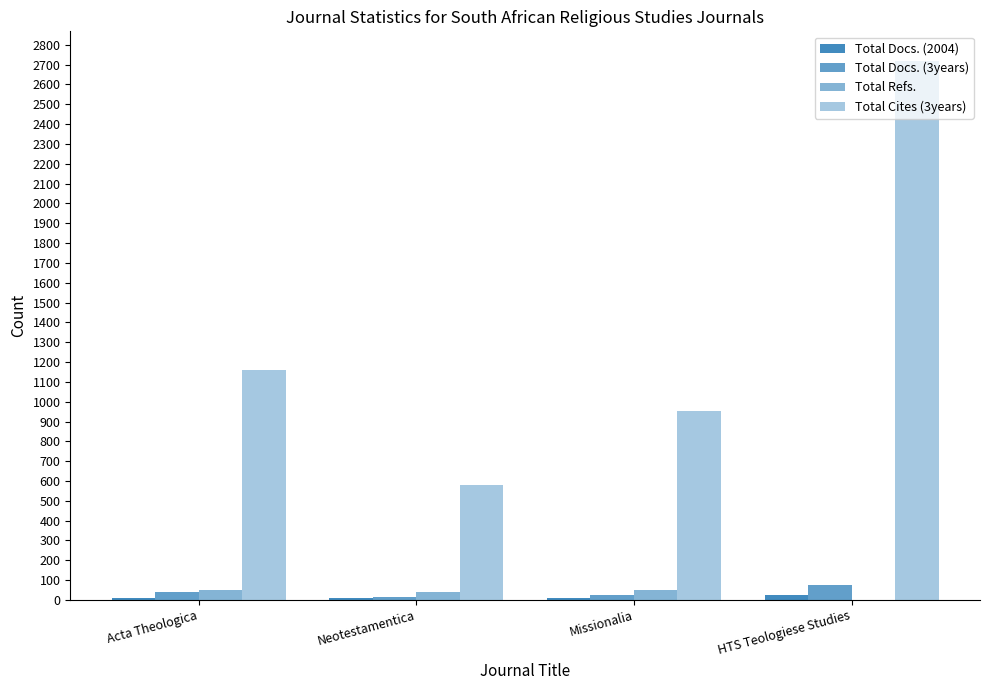

What position from the right is HTS Teologiese Studies?

1